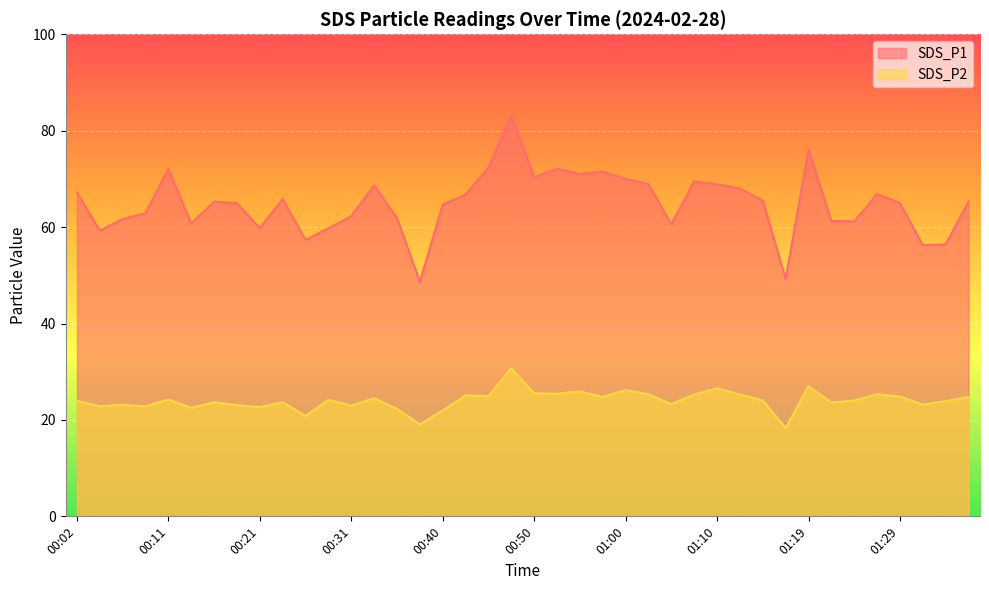

True or false: SDS_P2 and SDS_P1 intersect in this chart.

False